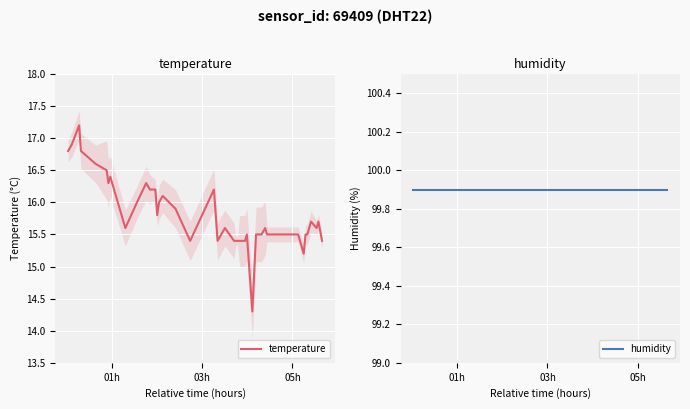

What is the maximum value for temperature?

17.2